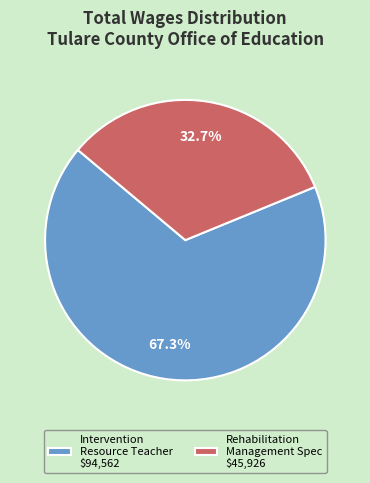

Does Rehabilitation Management Spec represent more than half of the total?

No